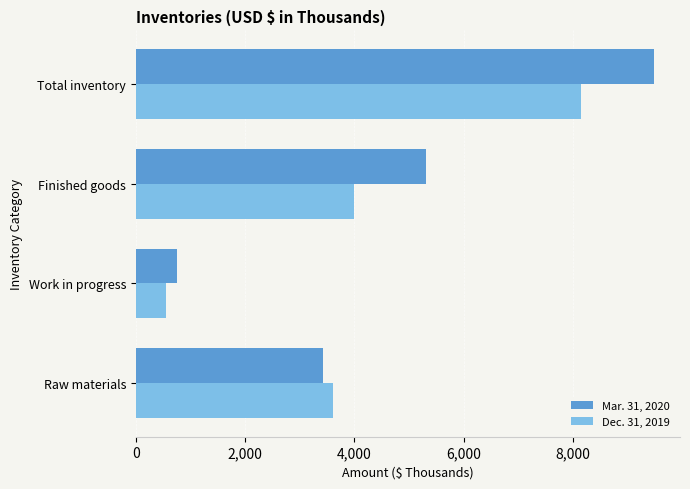

Rank the series by their average value, from lowest to highest.

Dec. 31, 2019, Mar. 31, 2020